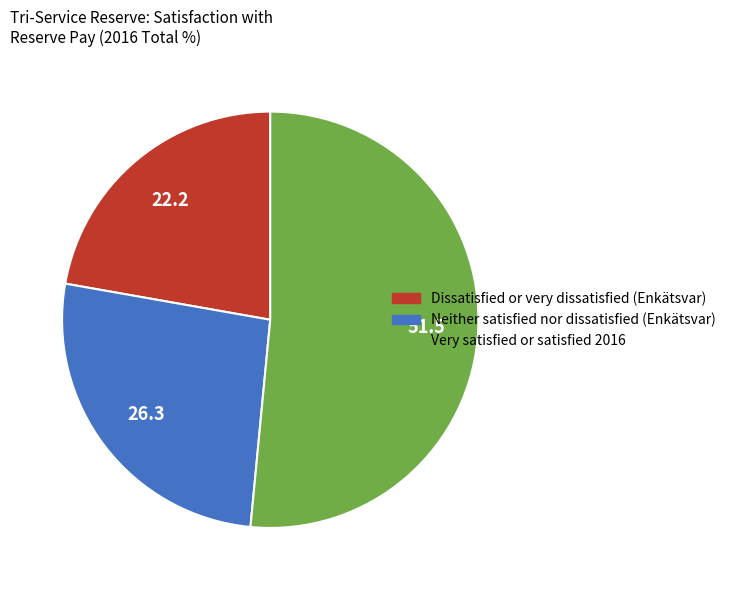

Do Neither satisfied nor dissatisfied and Very satisfied or satisfied together represent more than half of the pie?

Yes